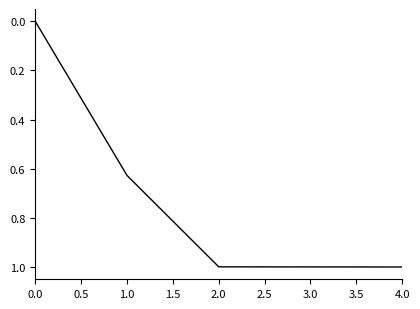

Which has a higher value, 1.0 or 0.0?

1.0